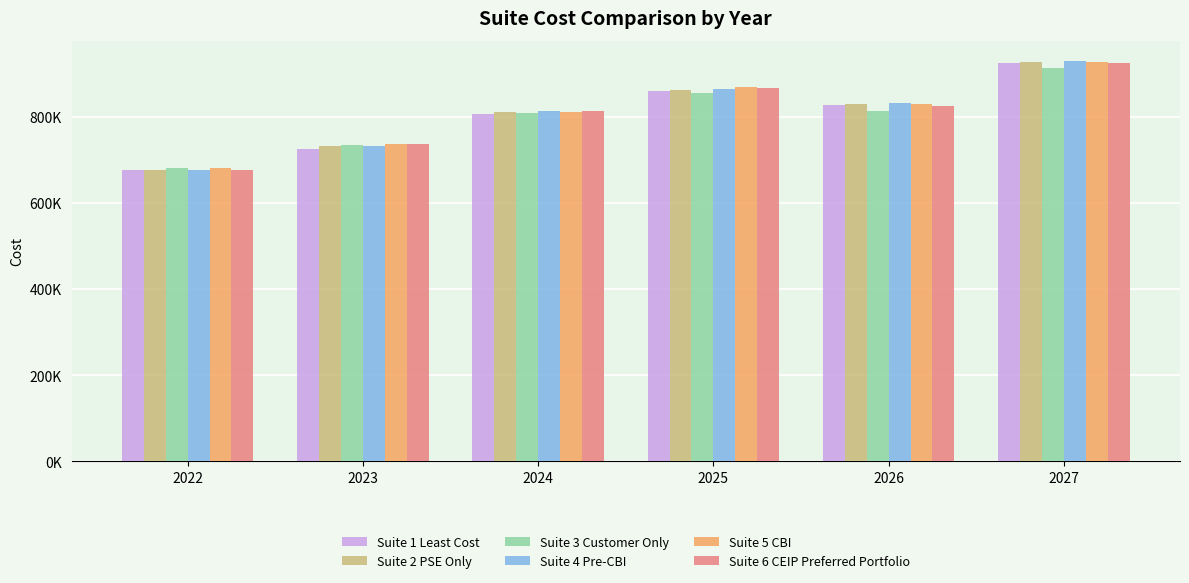

Where does the Suite 4 Pre-CBI series first go above 831328?

2025